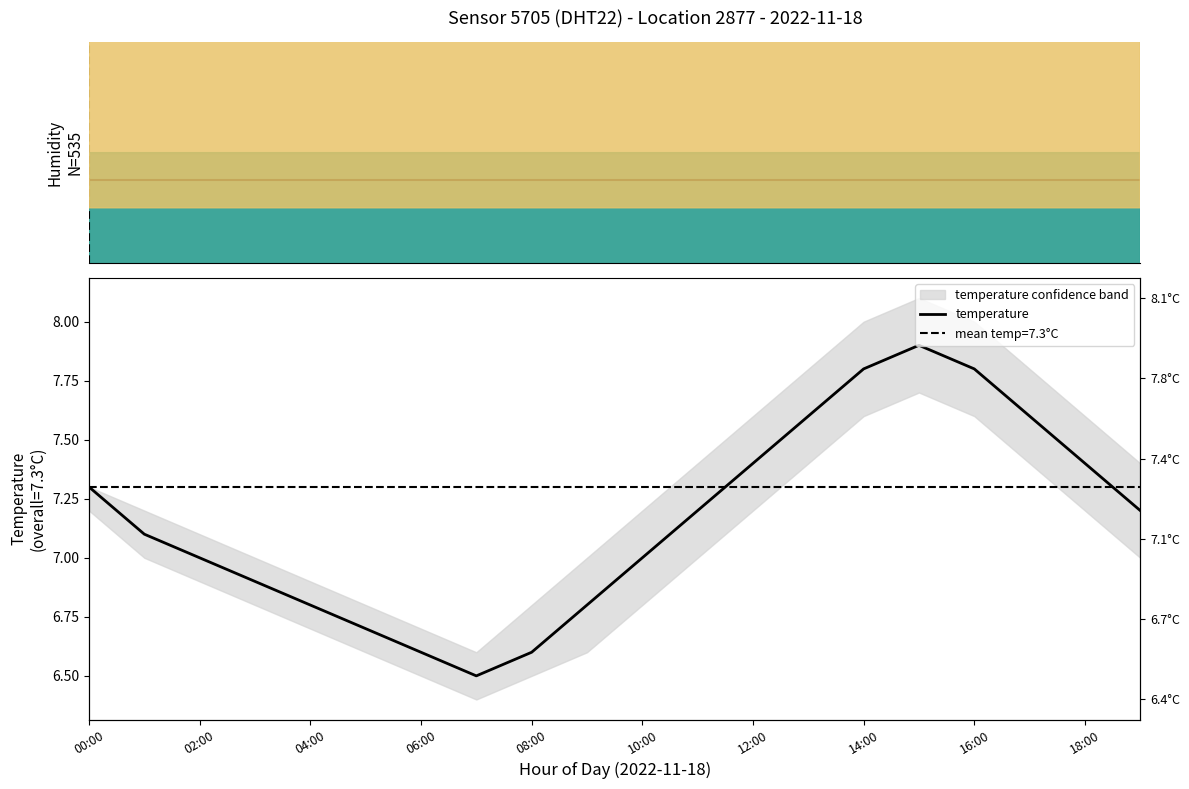

What is the average value?

7.2